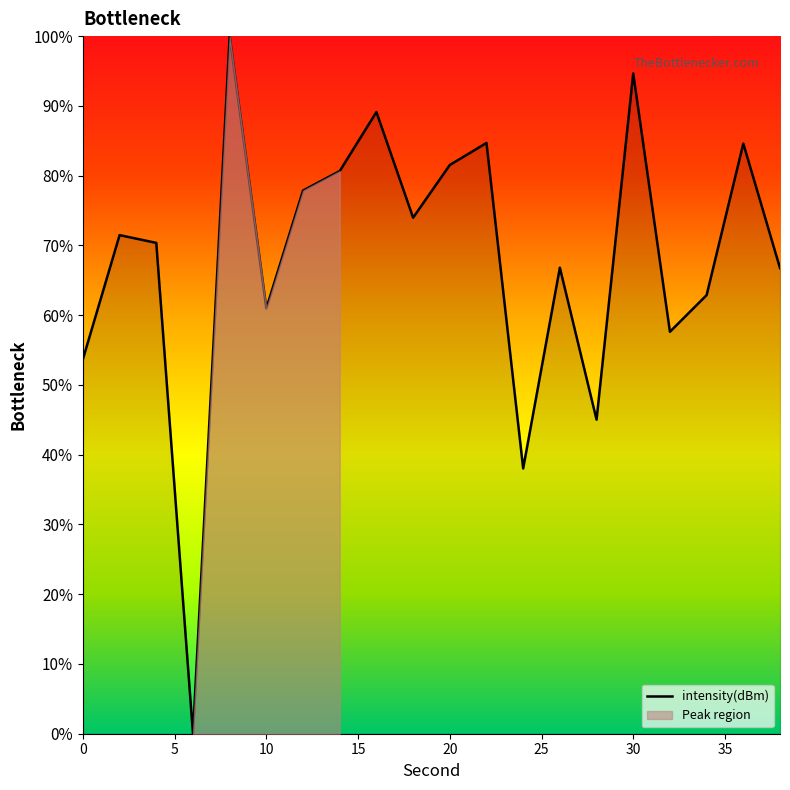

The value of intensity(dBm) at 0 is 30.7. True or false?

False